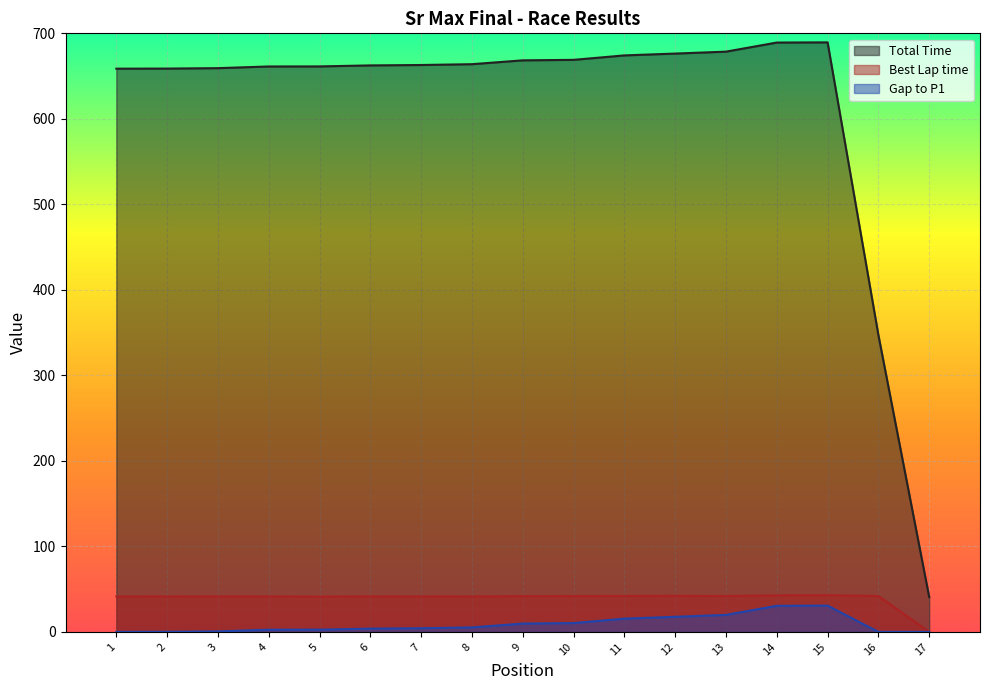

The value of Best Lap time at 1 is 41.5. True or false?

True